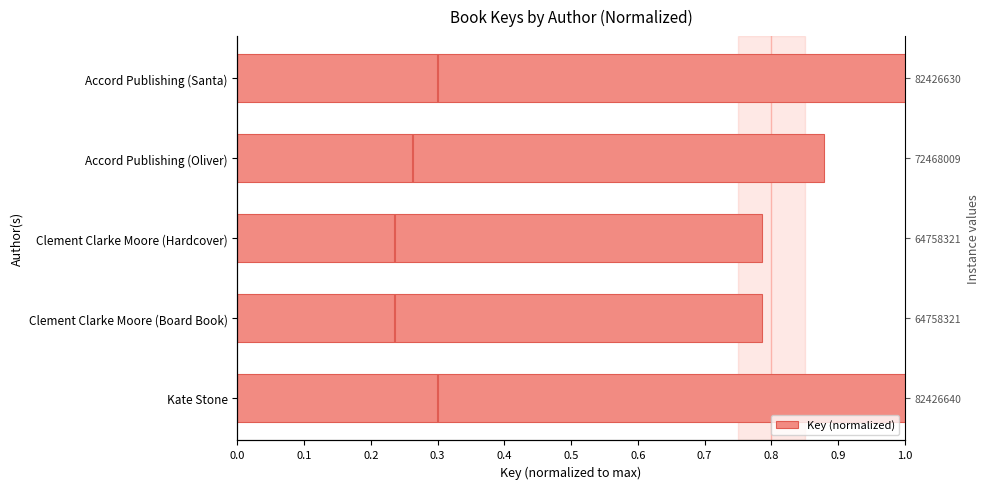

What is the sum of the values at Clement Clarke Moore (Board Book) and Accord Publishing (Oliver)?

1.7